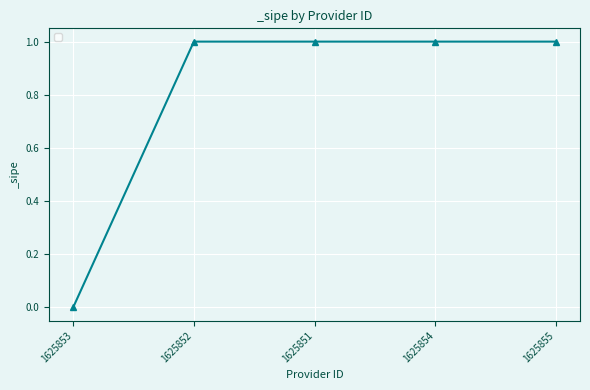

What is the value of the 4th point from the left?

1